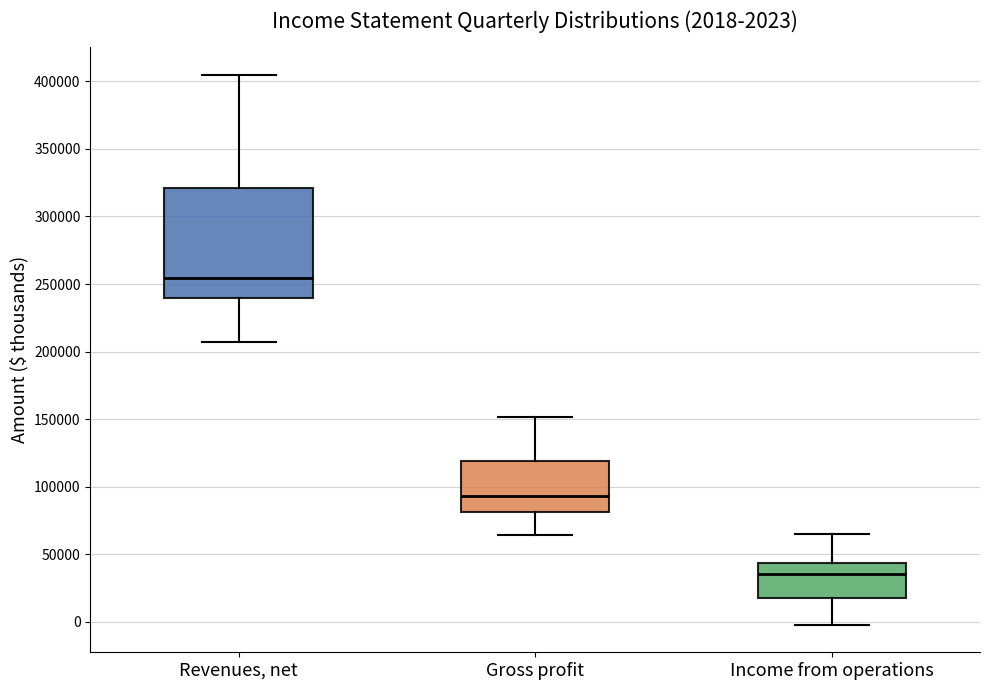

Which box's median line is the lowest?

Income from operations